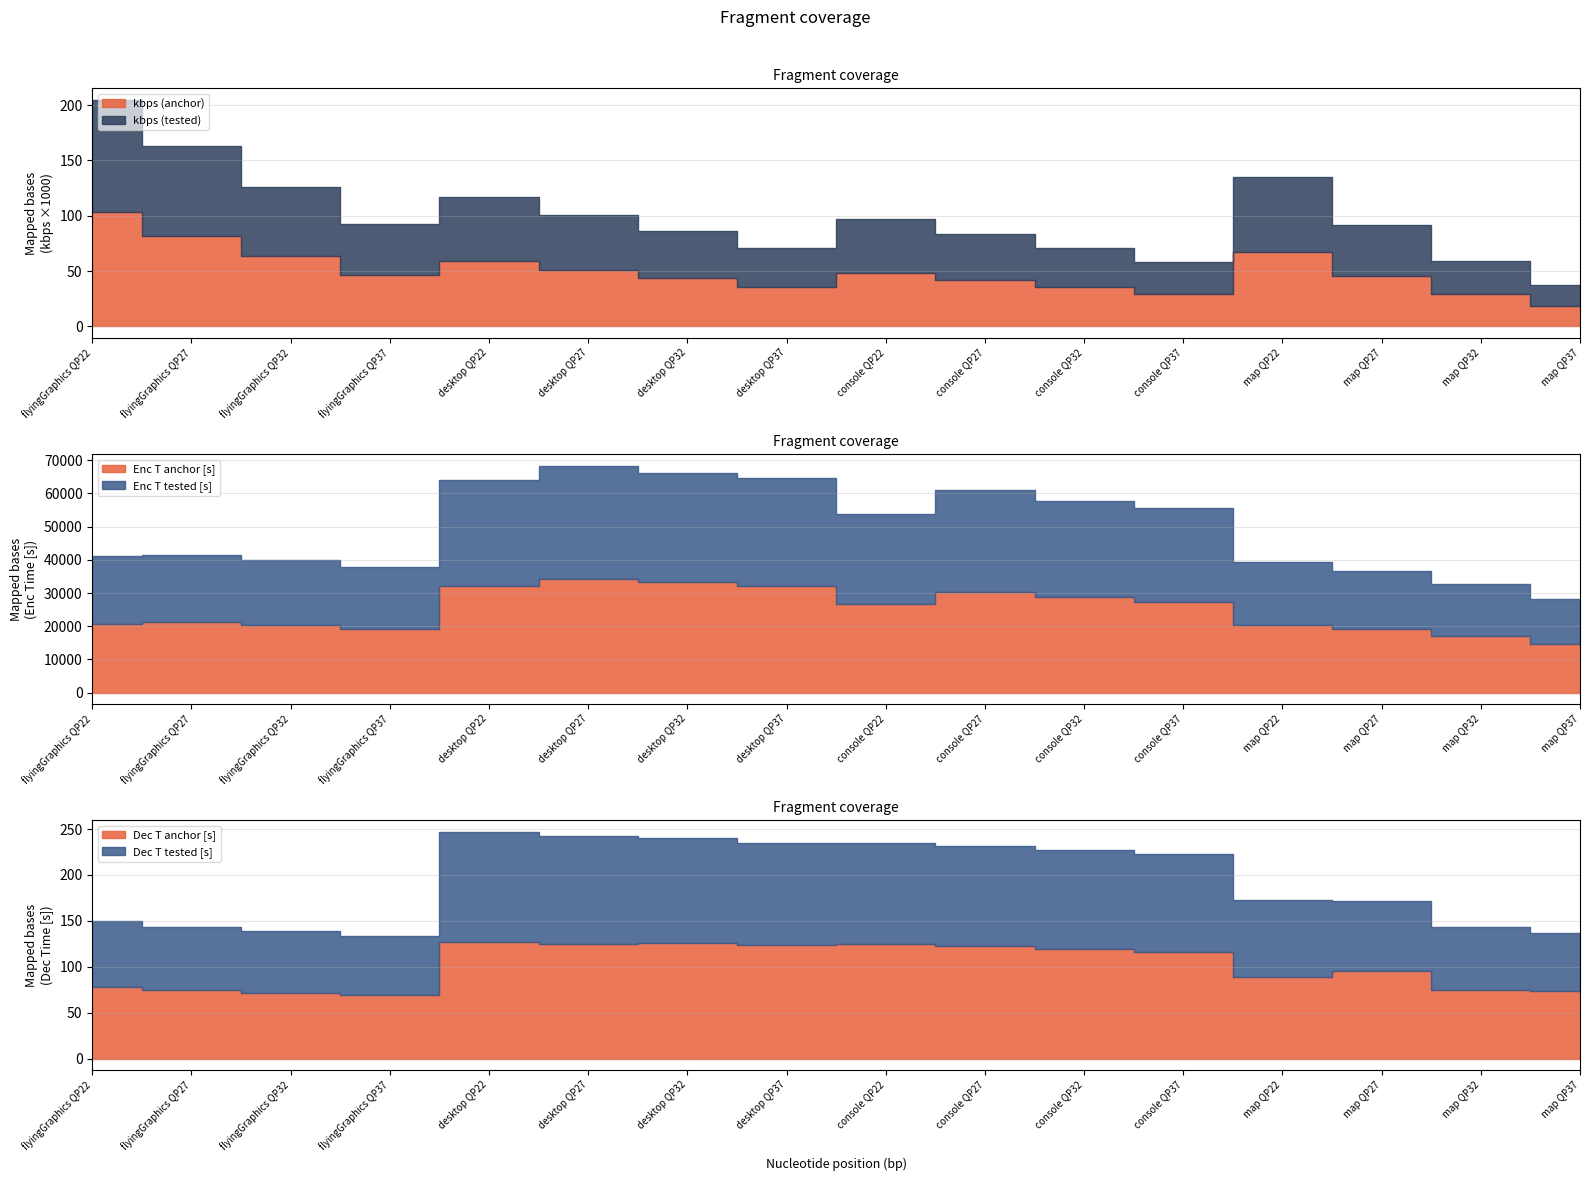

True or false: Dec T tested [s] and Enc T tested [s] cross at least once.

False